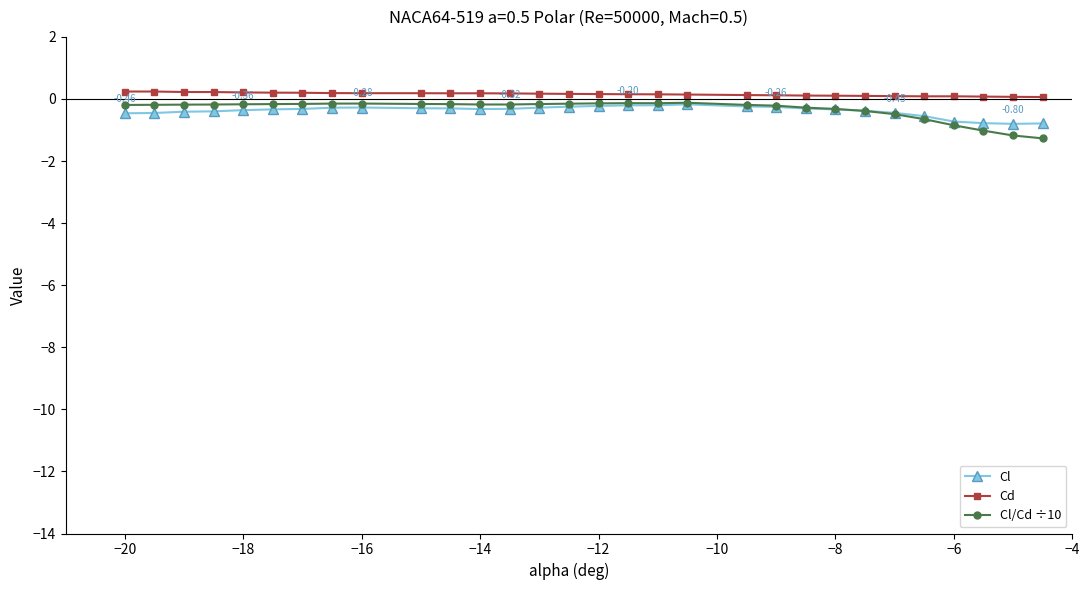

True or false: Cd and Cl/Cd ÷10 intersect in this chart.

False